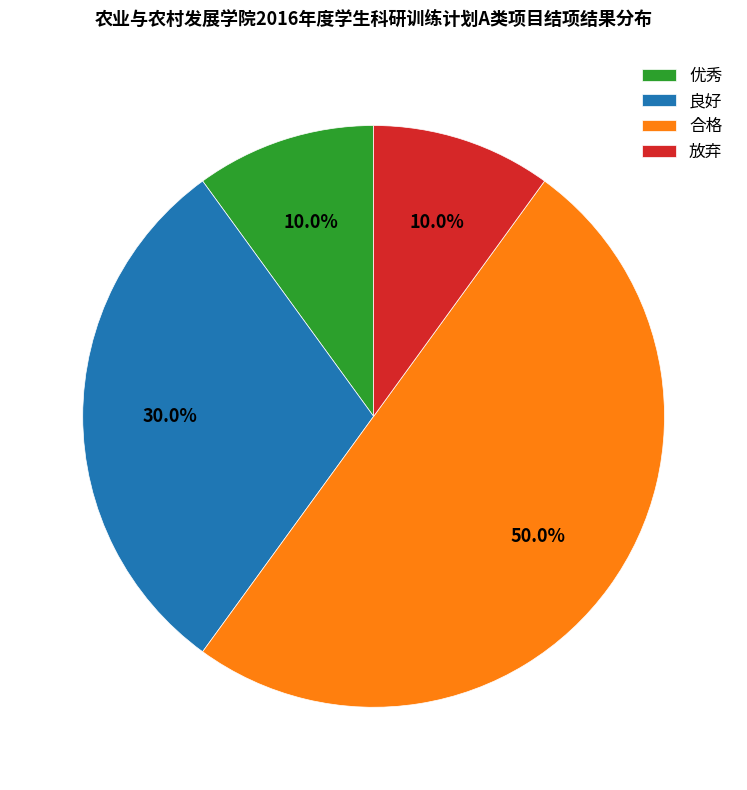

How many segments does this pie chart have?

4